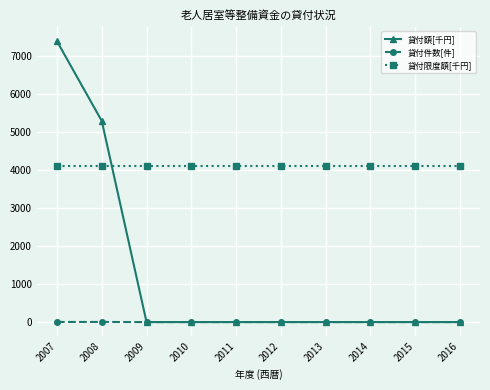

What is the difference between the highest and lowest values at 2013?

4100